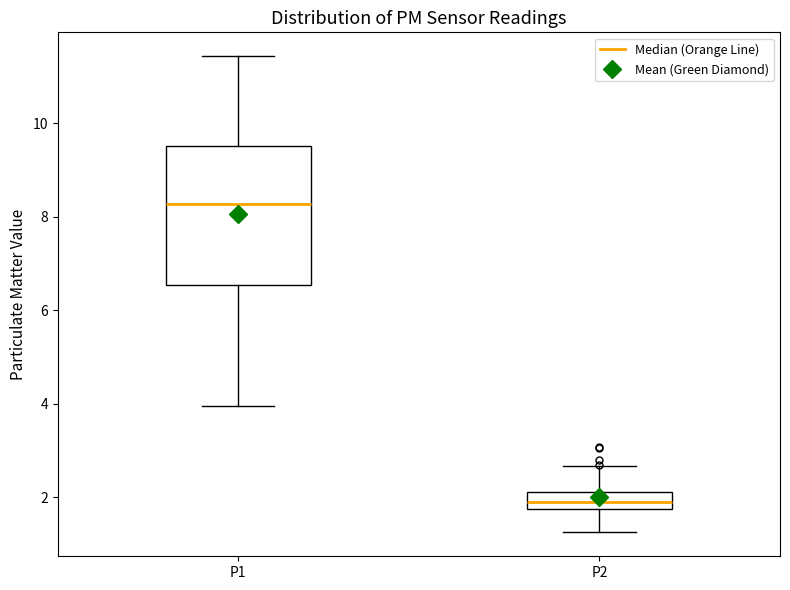

Which box has the highest median line?

P1